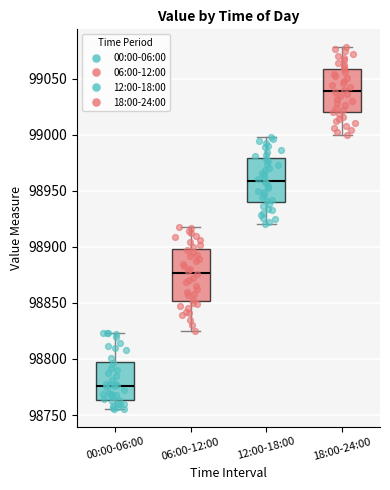

Reading left to right, transcribe this box plot: for each box, give where its median line is, the range the box spans, and where its two whiskers end, as read against the y-axis. The values are not printed on the chart, so give them approximately, as read against the axis.

00:00-06:00: median 98775, box 98765 to 98795, whiskers 98755 to 98825
06:00-12:00: median 98875, box 98850 to 98900, whiskers 98825 to 98920
12:00-18:00: median 98960, box 98940 to 98980, whiskers 98920 to 99000
18:00-24:00: median 99040, box 99020 to 99060, whiskers 99000 to 99080